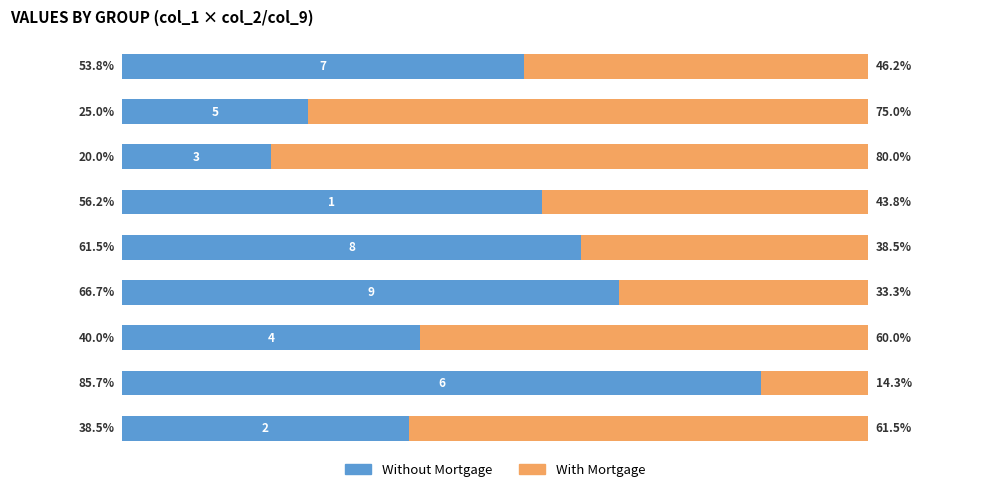

What are all the series names shown in the legend?

Without Mortgage, With Mortgage